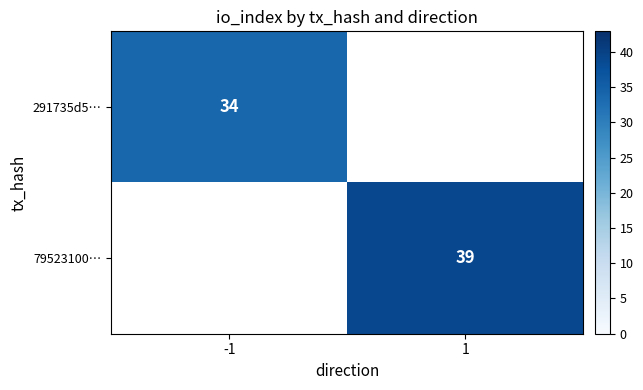

True or false: 291735d5… has a value of 50.7 at -1.

False